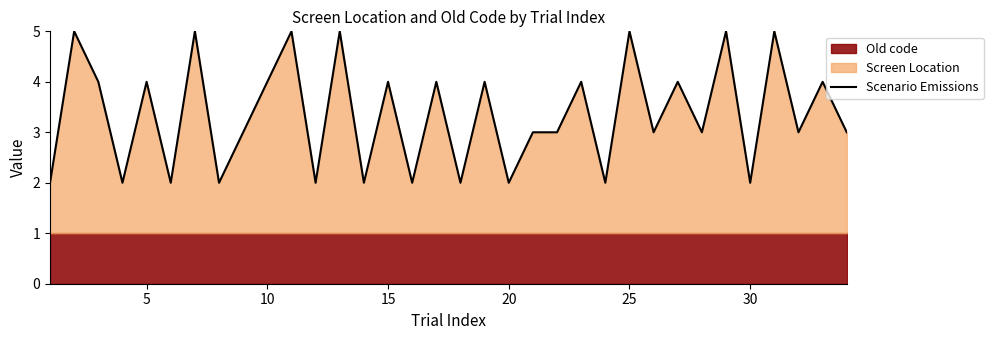

Does the chart have visible grid lines?

No